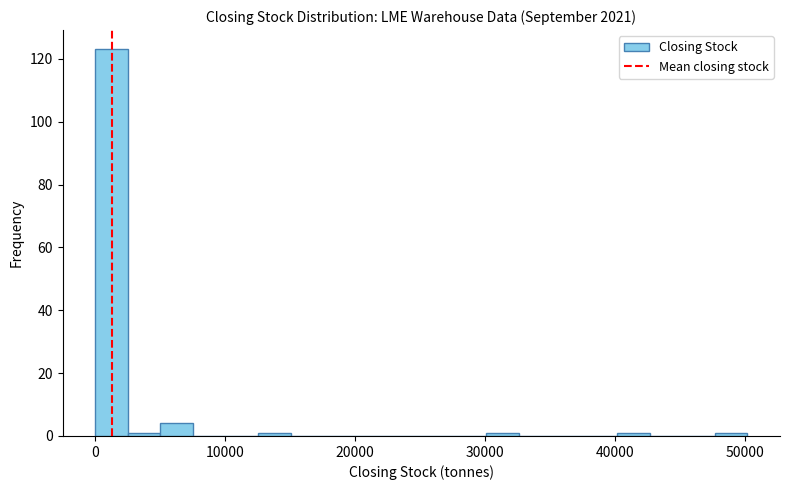

Around what value on the x-axis is the tallest bar? Give the approximate position of its centre, as read against the axis.

1000